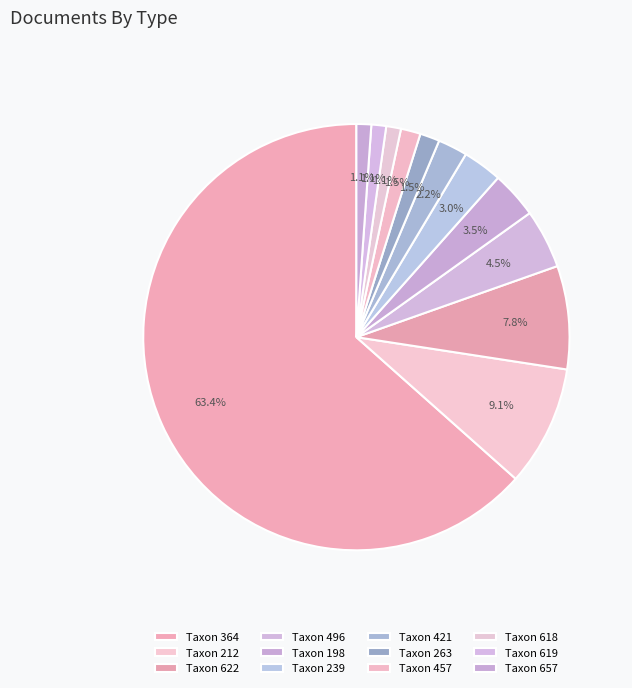

How many segments does this pie chart have?

12